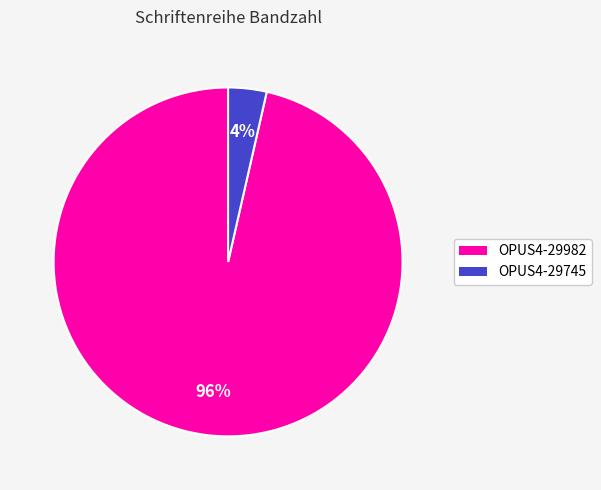

Count the number of slices in the pie.

2